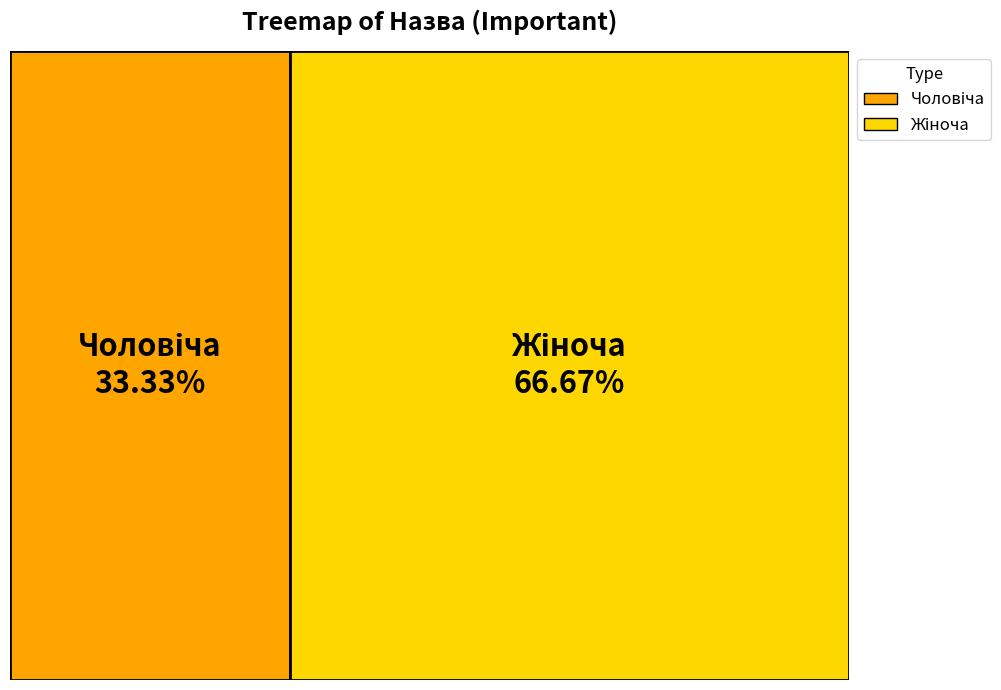

How many segments does this pie chart have?

2